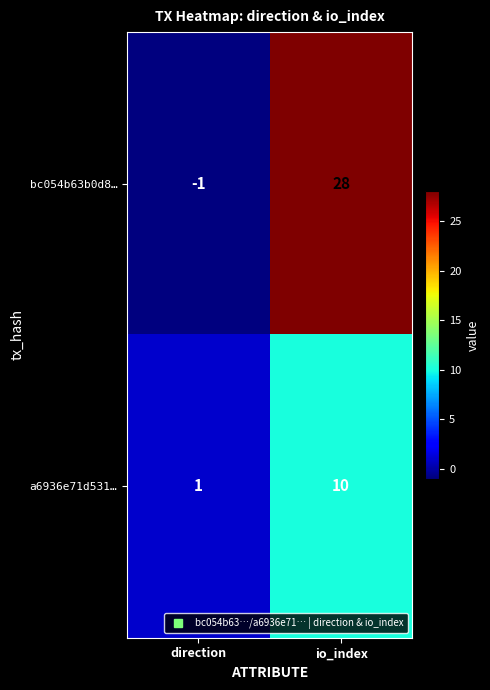

Which category has the lowest value in the bc054b63b0d8… series?

direction